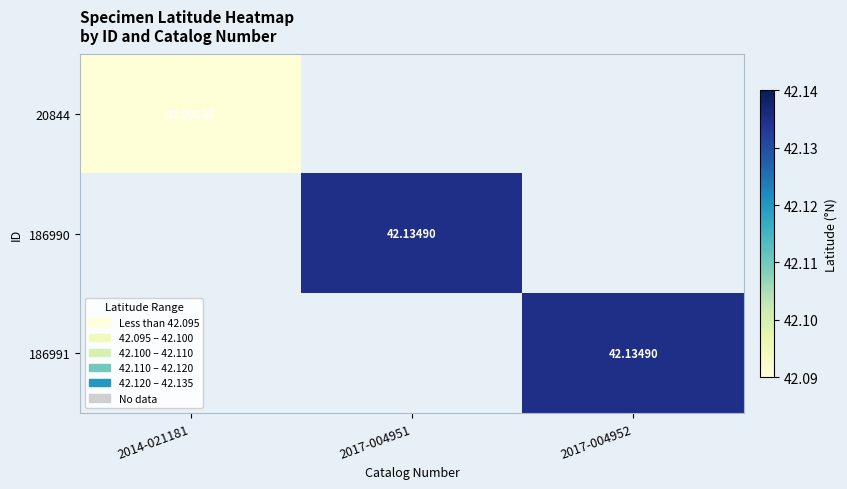

What is the maximum value shown in the chart?

42.1